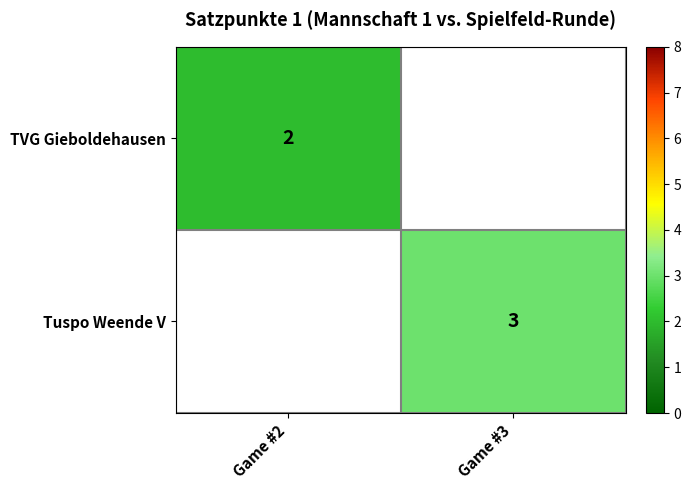

The value of Tuspo Weende V at Game #3 is 3. True or false?

True